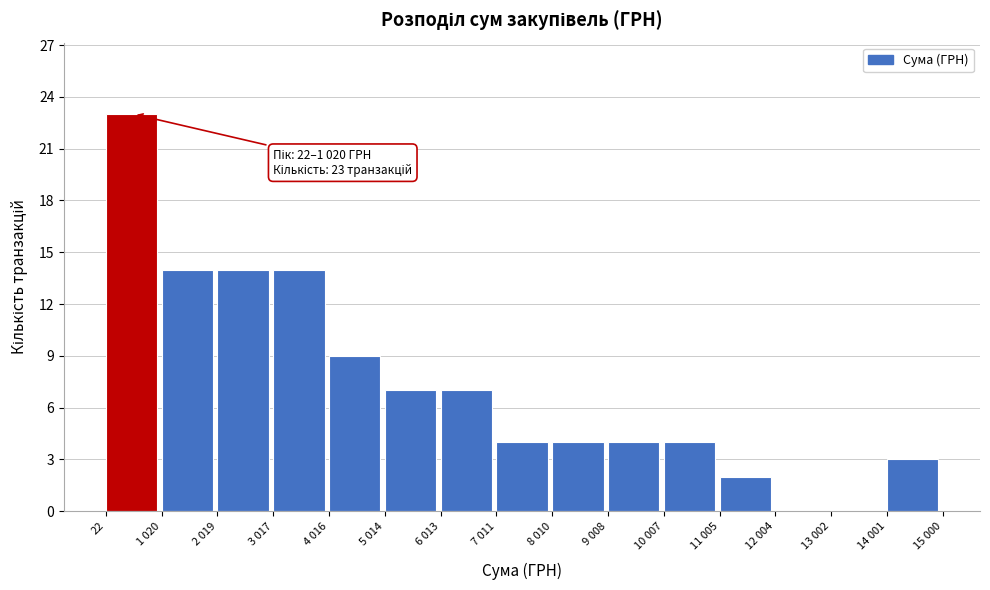

True or false: the data shows 10 at 5 014.

False